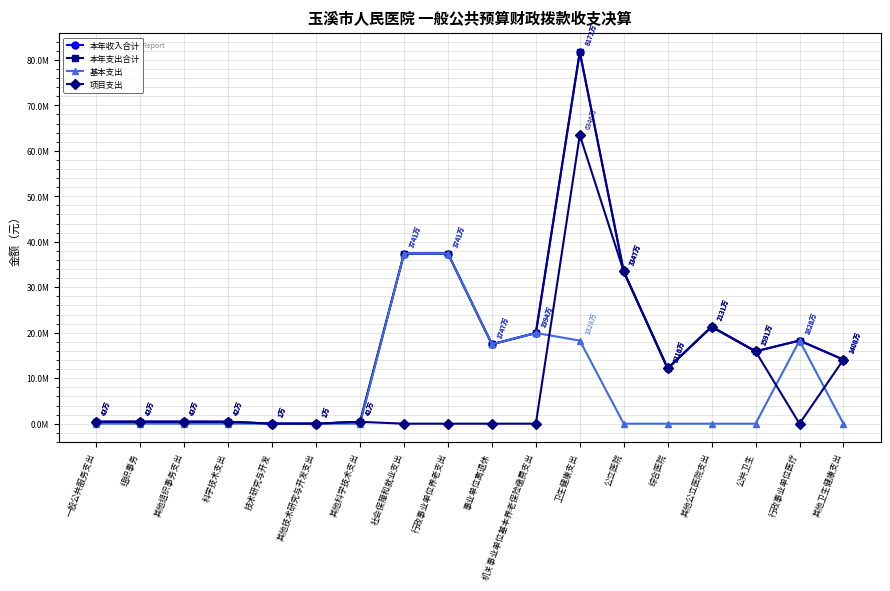

Reading left to right, extract all data points from this chart.

本年收入合计: 432000.0	432000.0	432000.0	416215.0	6620.0	6620.0	409595.0	37407767.0	37407767.0	17466600.0	19941167.0	81733992.7	33469766.0	12158942.5	21310823.5	15906025.8	18277257.1	14080943.8
本年支出合计: 432000.0	432000.0	432000.0	416215.0	6620.0	6620.0	409595.0	37407767.0	37407767.0	17466600.0	19941167.0	81733992.7	33469766.0	12158942.5	21310823.5	15906025.8	18277257.1	14080943.8
基本支出: 0.0	0.0	0.0	0.0	0.0	0.0	0.0	37407767.0	37407767.0	17466600.0	19941167.0	18277257.1	0.0	0.0	0.0	0.0	18277257.1	0.0
项目支出: 432000.0	432000.0	432000.0	416215.0	6620.0	6620.0	409595.0	0.0	0.0	0.0	0.0	63456735.6	33469766.0	12158942.5	21310823.5	15906025.8	0.0	14080943.8